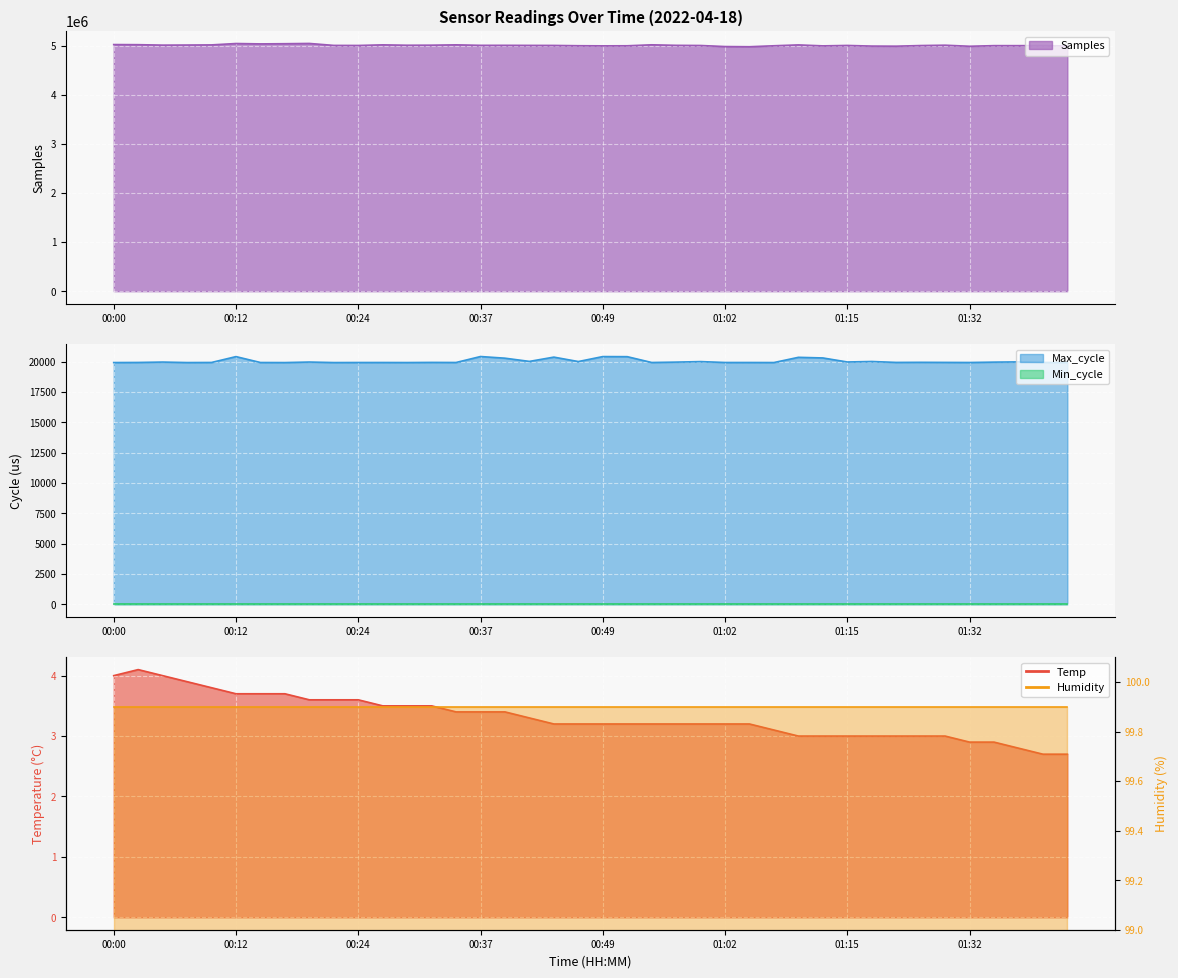

True or false: Samples and Max_cycle cross at least once.

False